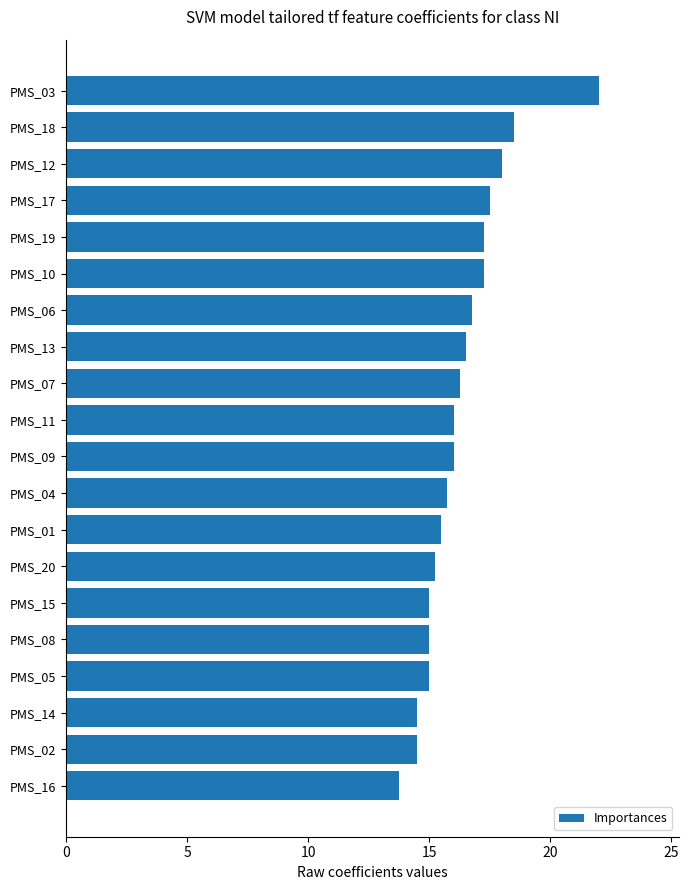

Approximately how many times larger is the value at PMS_17 compared to PMS_13?

1.1